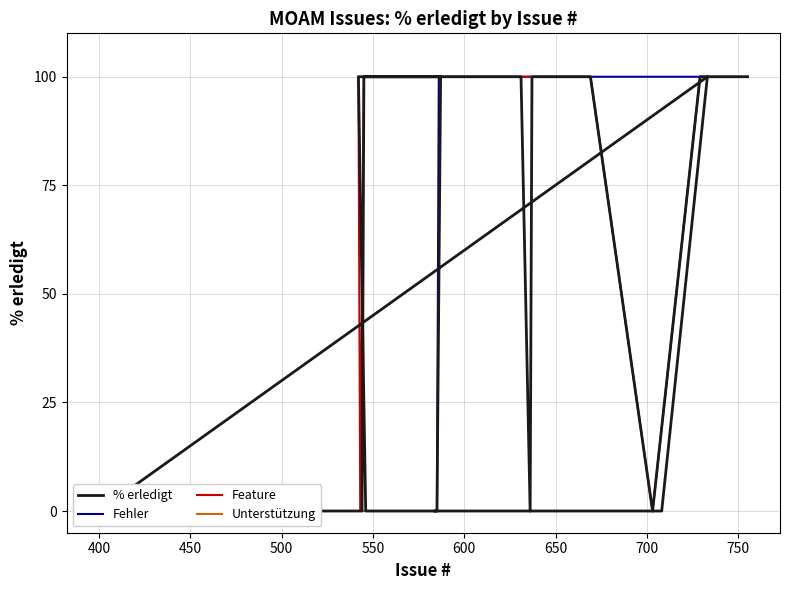

How many points are higher than both their immediate neighbors (excluding endpoints)?

1